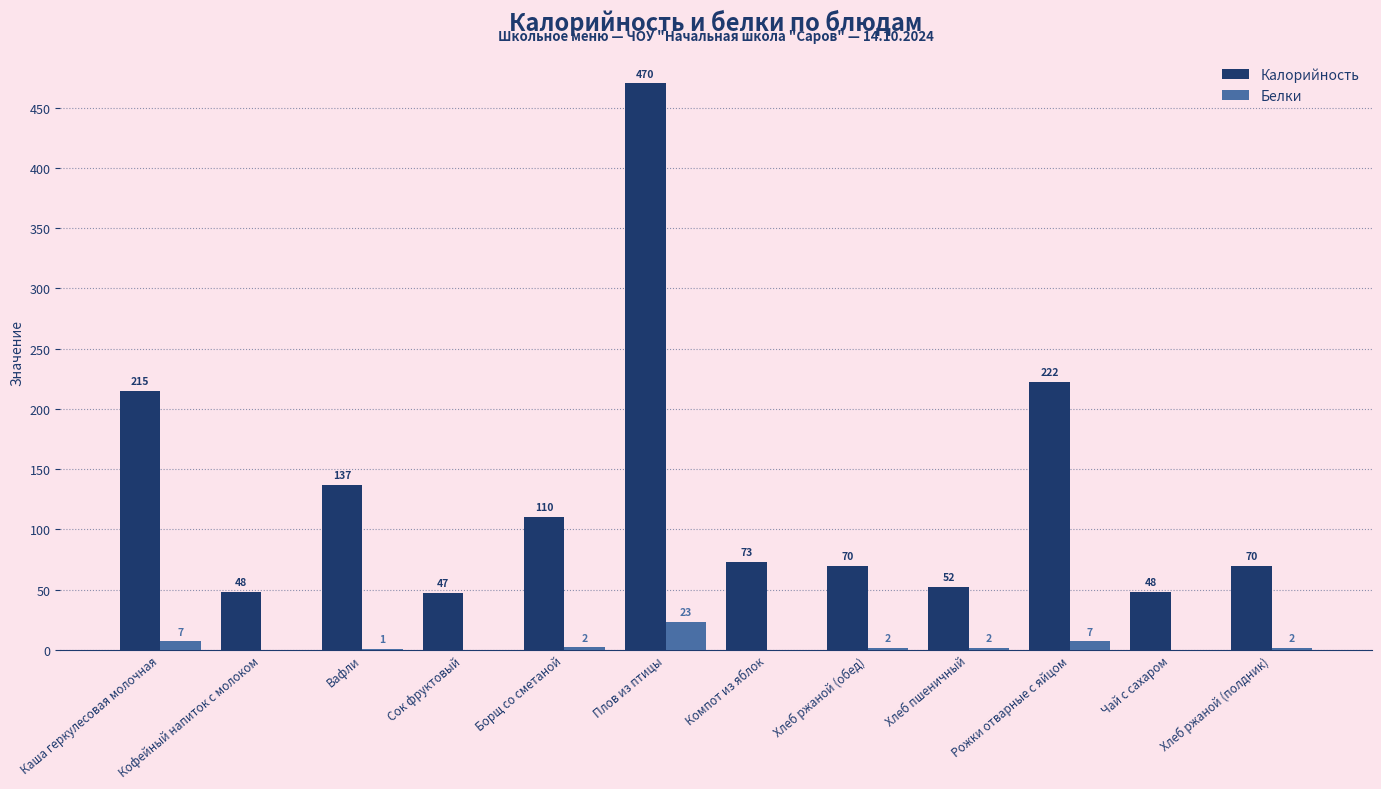

Which series changed the most between Вафли and Борщ со сметаной?

Калорийность